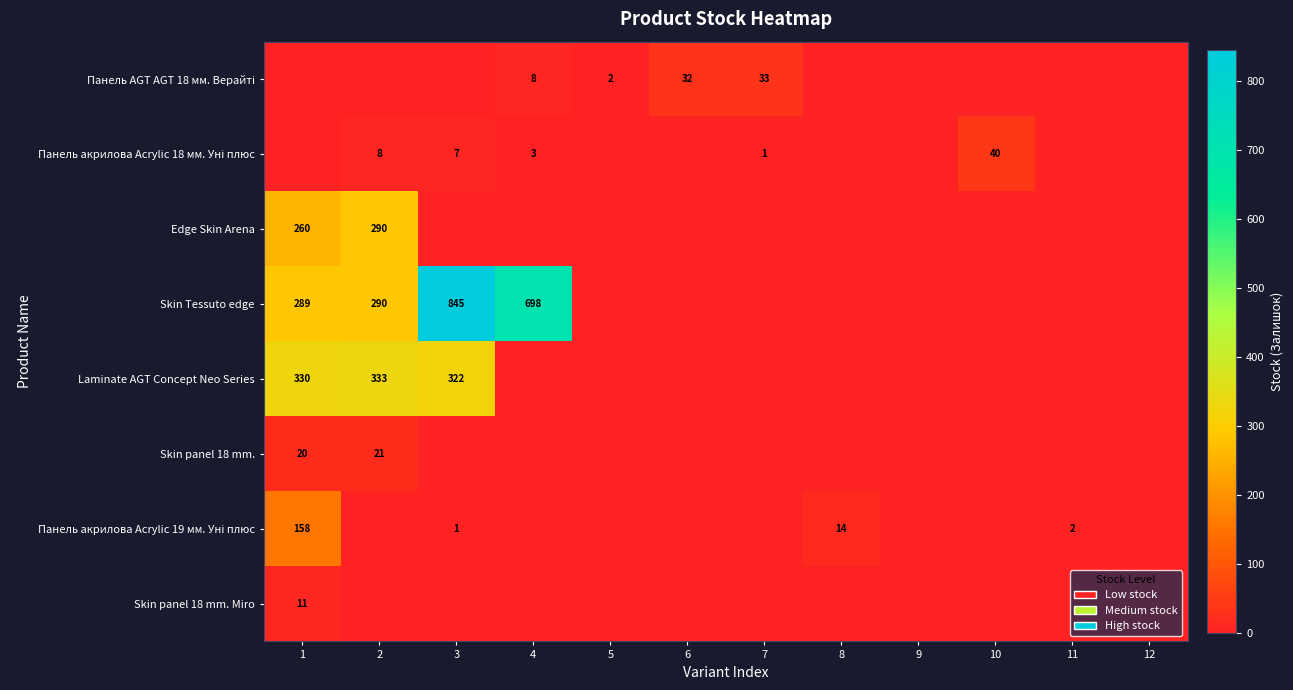

Which label corresponds to the smallest value in the chart?

1